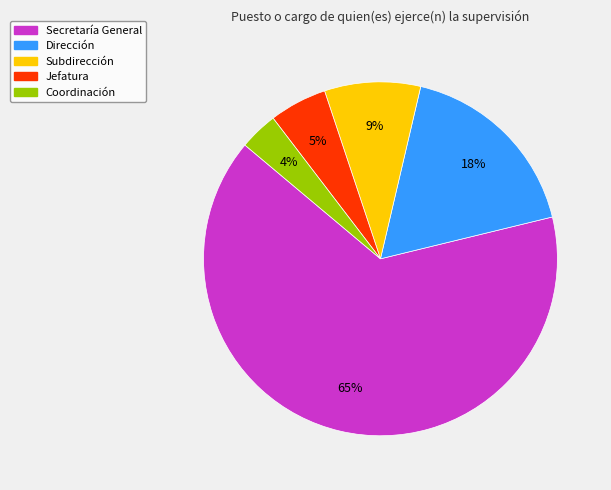

To the nearest percent, what is the average slice percentage?

20%